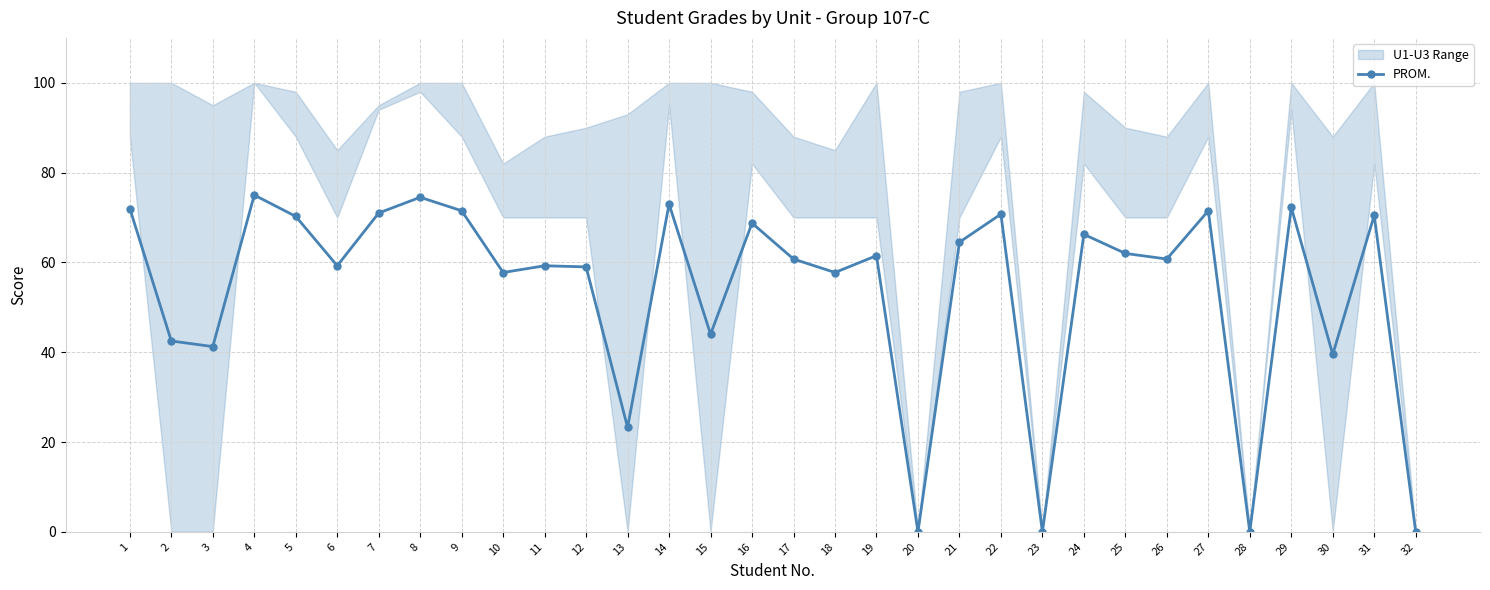

Reading left to right, what are all the values shown in this chart?

1=72.0	2=42.5	3=41.2	4=75.0	5=70.2	6=59.2	7=71.0	8=74.5	9=71.5	10=57.8	11=59.2	12=59.0	13=23.2	14=73.0	15=44.0	16=68.8	17=60.8	18=57.8	19=61.5	20=0.0	21=64.5	22=70.8	23=0.0	24=66.2	25=62.0	26=60.8	27=71.5	28=0.0	29=72.2	30=39.5	31=70.5	32=0.0